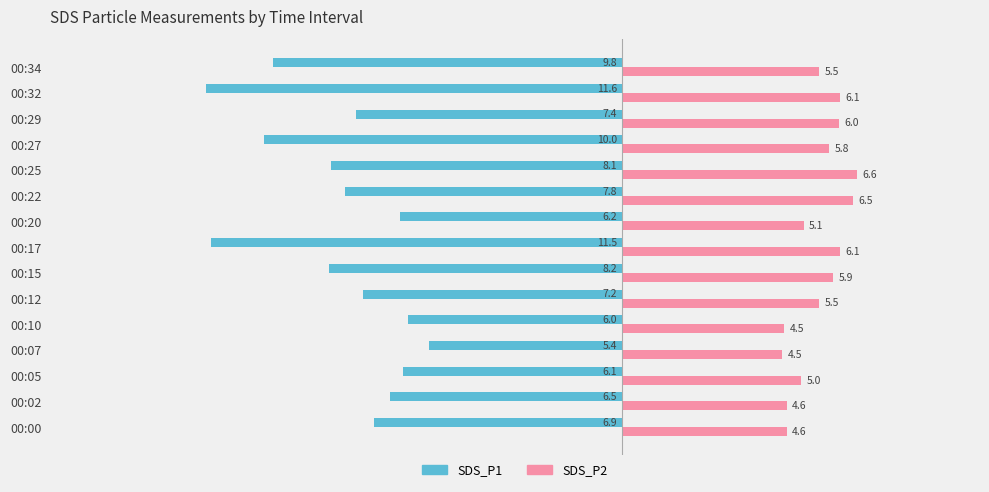

What is the average value of the SDS_P1 series?

-7.9